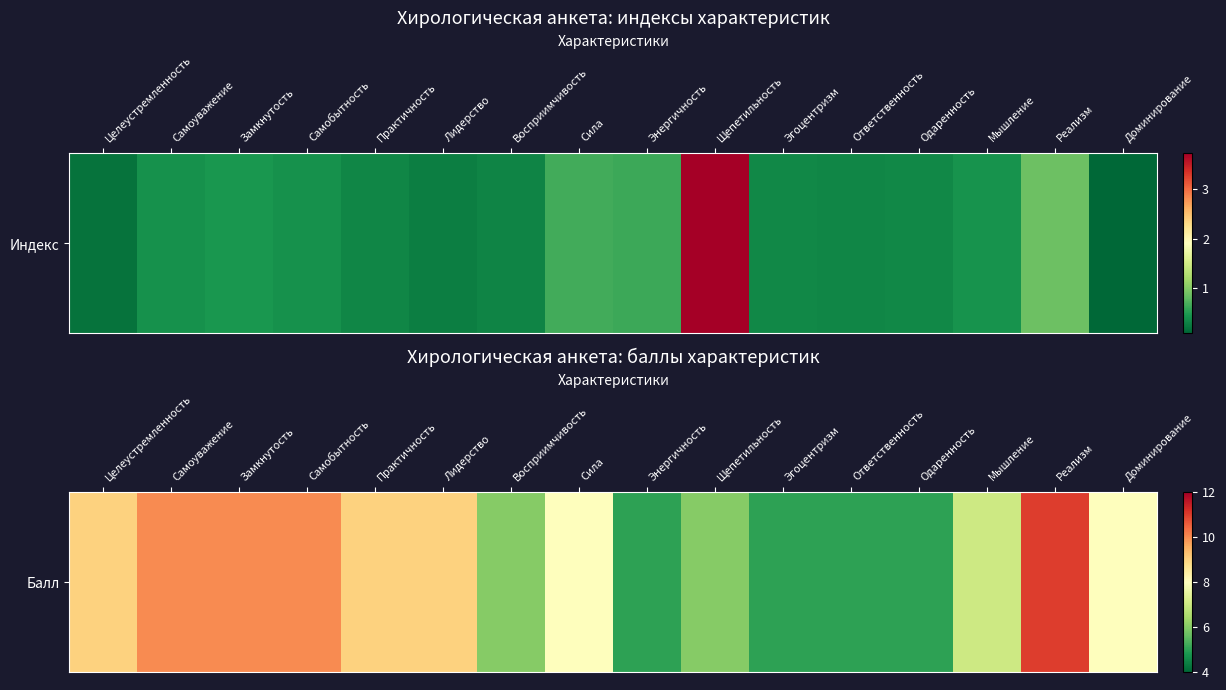

What is the difference between the maximum and minimum values?

6